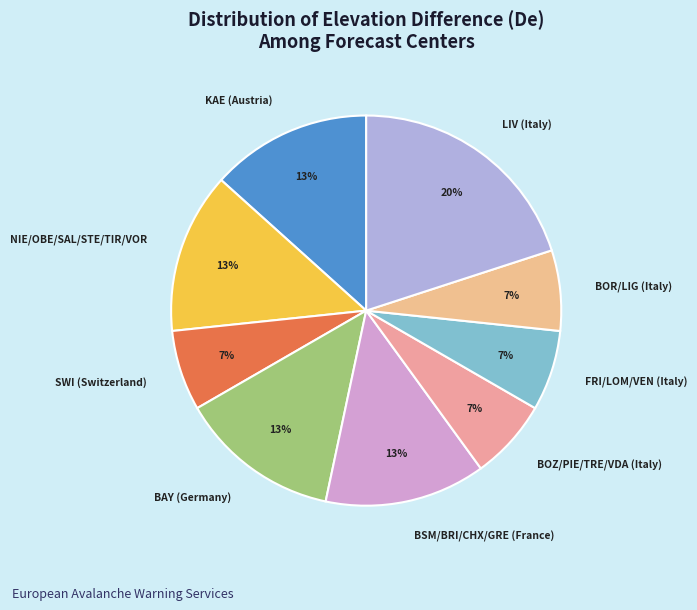

What is the ratio of the value at BOR/LIG (Italy) to the value at KAE (Austria)?

0.5